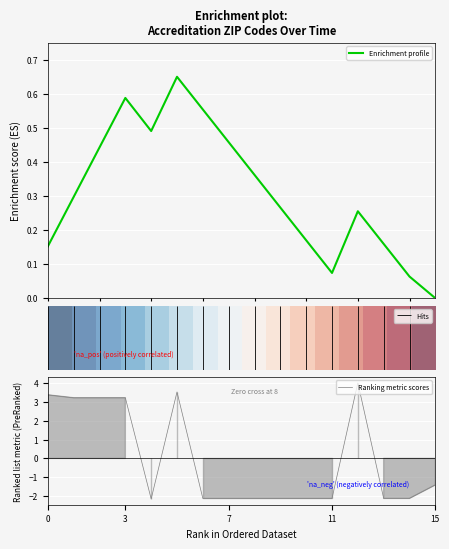

What is the highest value of the Ranking metric scores series?

4.0